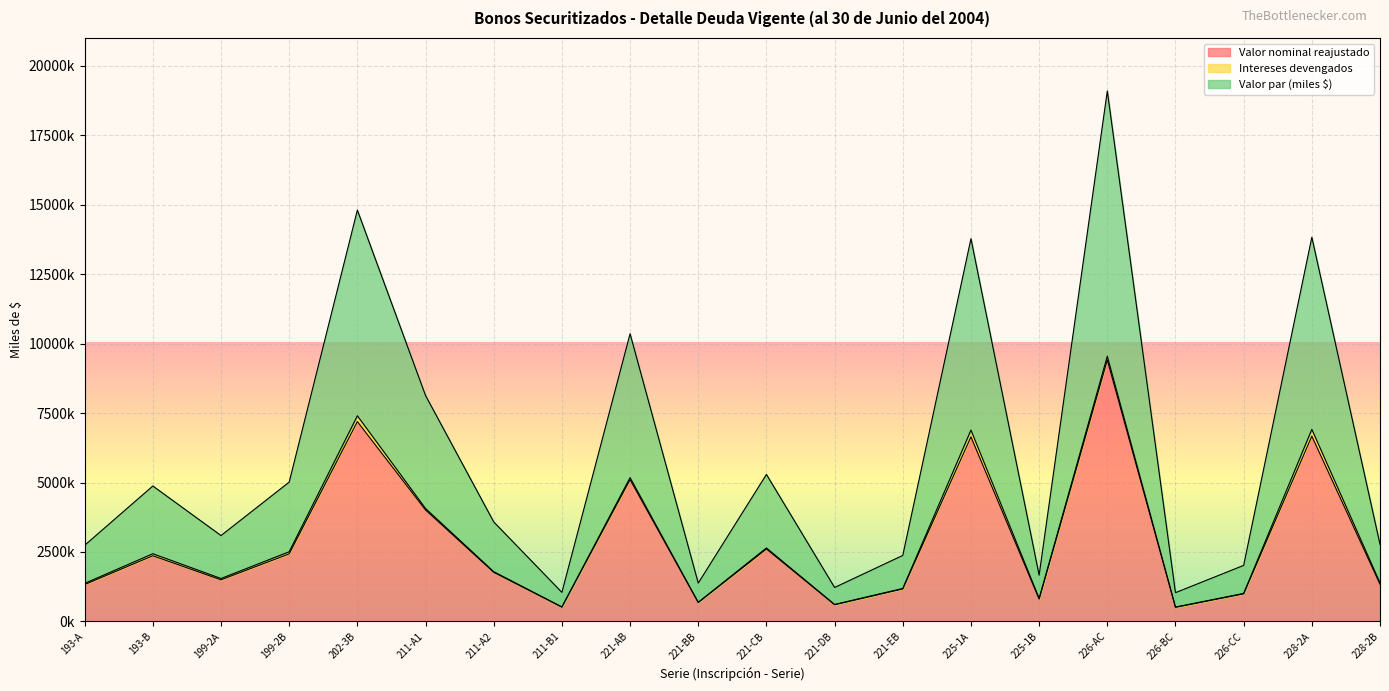

Between 228-2B and 221-AB, which is larger?

221-AB